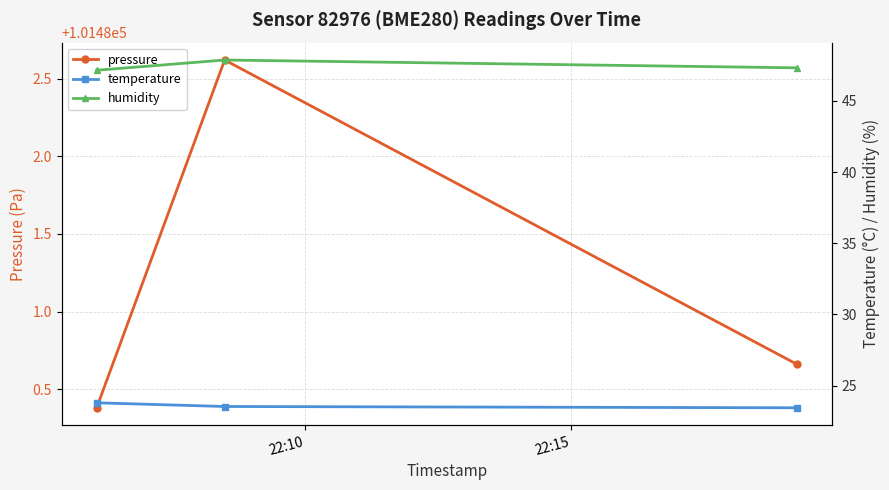

Which series has the largest range (max minus min)?

pressure